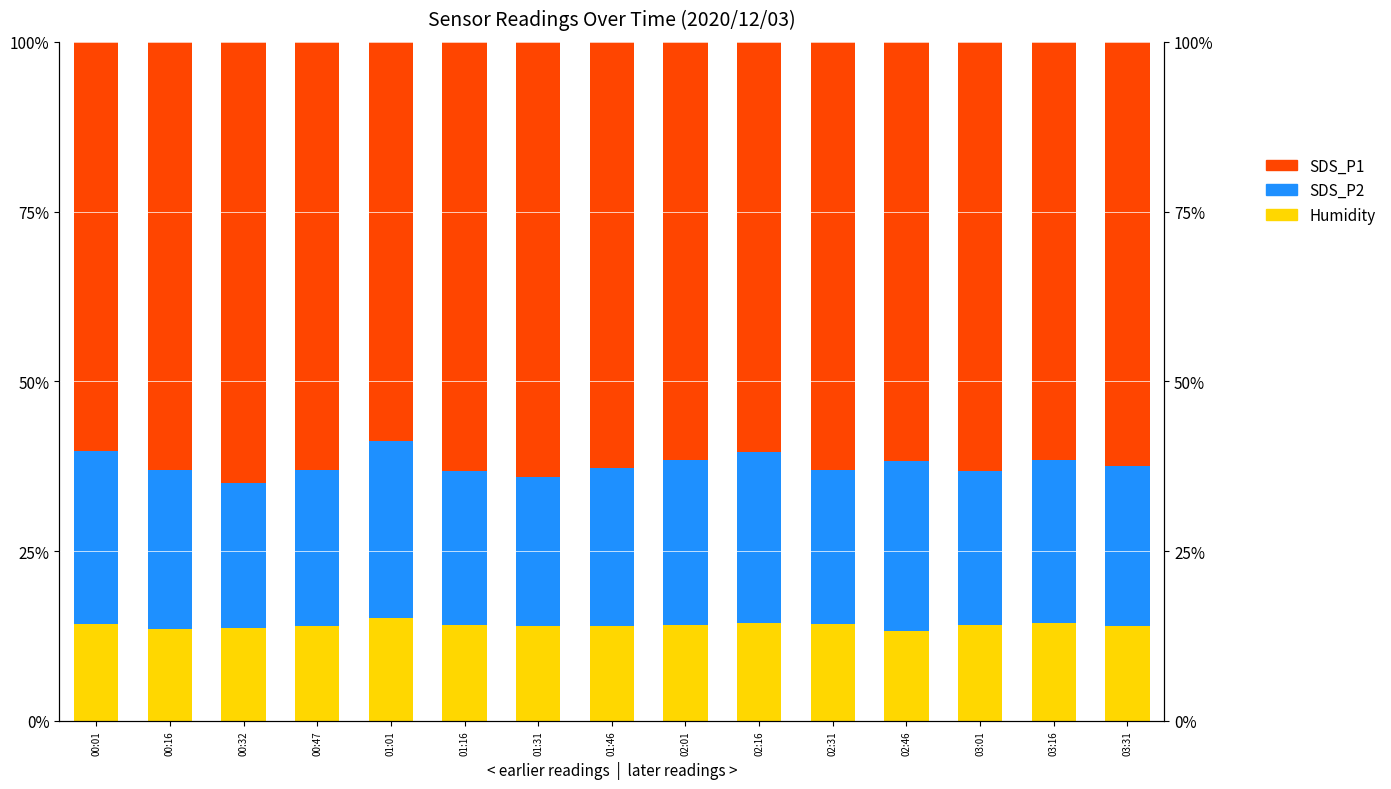

At which label is SDS_P1 closest to 0?

01:01